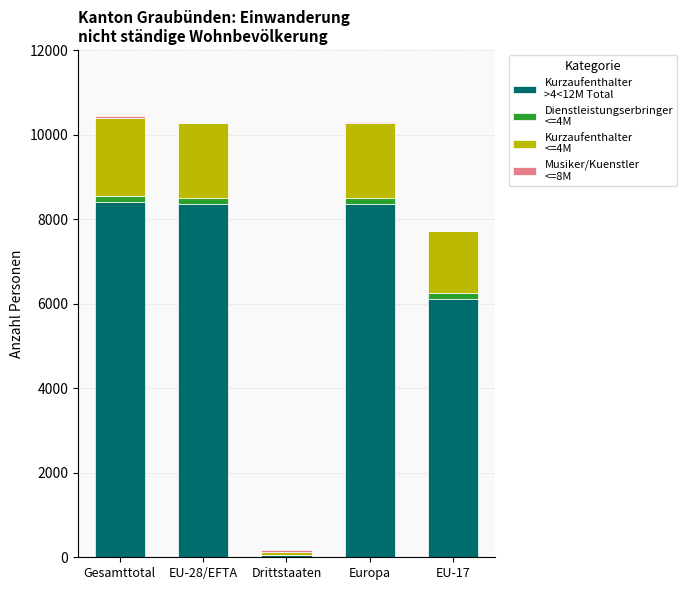

Are the bars horizontal?

No